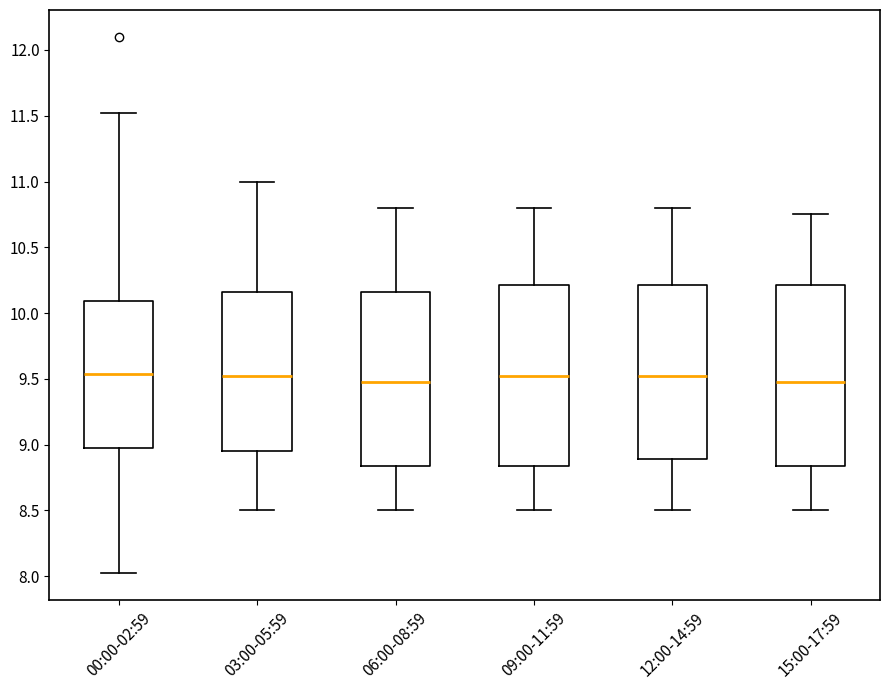

Reading left to right, read every box against the y-axis: the position of its median line, the range the box covers, and the ends of its whiskers. The values are not printed on the chart, so give them approximately, as read against the axis.

00:00-02:59: median 9.55, box 9.00 to 10.10, whiskers 8.00 to 11.50
03:00-05:59: median 9.55, box 8.95 to 10.15, whiskers 8.50 to 11.00
06:00-08:59: median 9.50, box 8.85 to 10.15, whiskers 8.50 to 10.80
09:00-11:59: median 9.55, box 8.85 to 10.20, whiskers 8.50 to 10.80
12:00-14:59: median 9.55, box 8.90 to 10.20, whiskers 8.50 to 10.80
15:00-17:59: median 9.50, box 8.85 to 10.20, whiskers 8.50 to 10.75